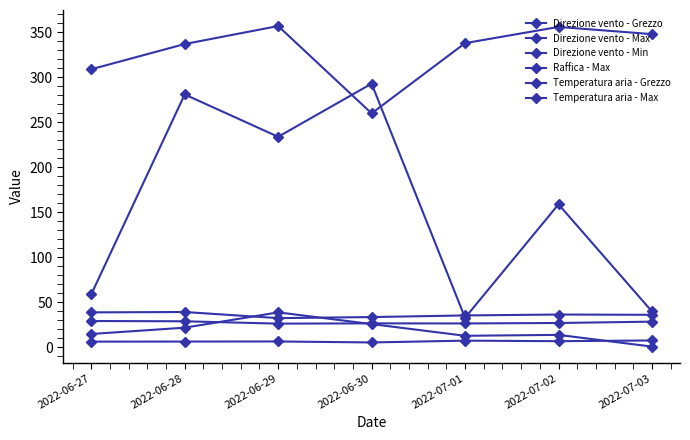

How many data points does each series have?

7